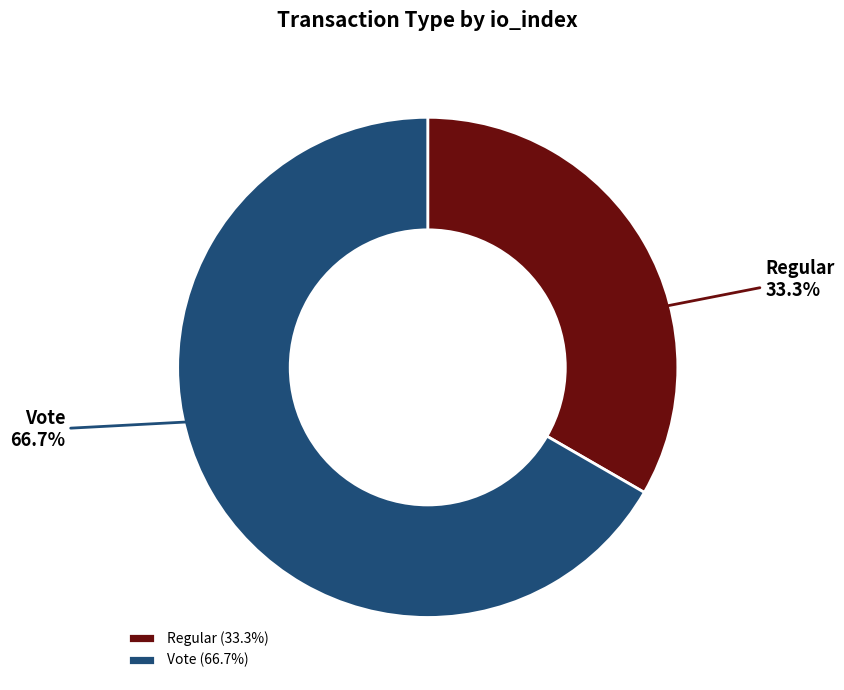

Which has a higher value, Vote or Regular?

Vote